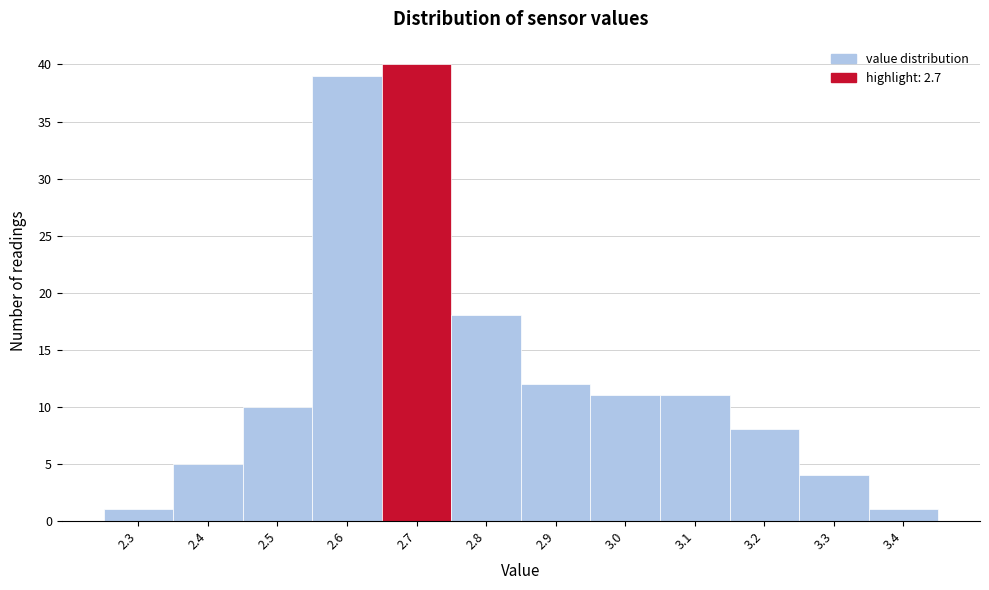

Reading left to right, transcribe this chart: for each bar, give the range it covers on the x-axis and its height. The values are not printed on the chart, so give them approximately, as read against the axis.

2.25 to 2.35: 1
2.35 to 2.45: 5
2.45 to 2.55: 10
2.55 to 2.65: 39
2.65 to 2.75: 40
2.75 to 2.85: 18
2.85 to 2.95: 12
2.95 to 3.05: 11
3.05 to 3.15: 11
3.15 to 3.25: 8
3.25 to 3.35: 4
3.35 to 3.45: 1